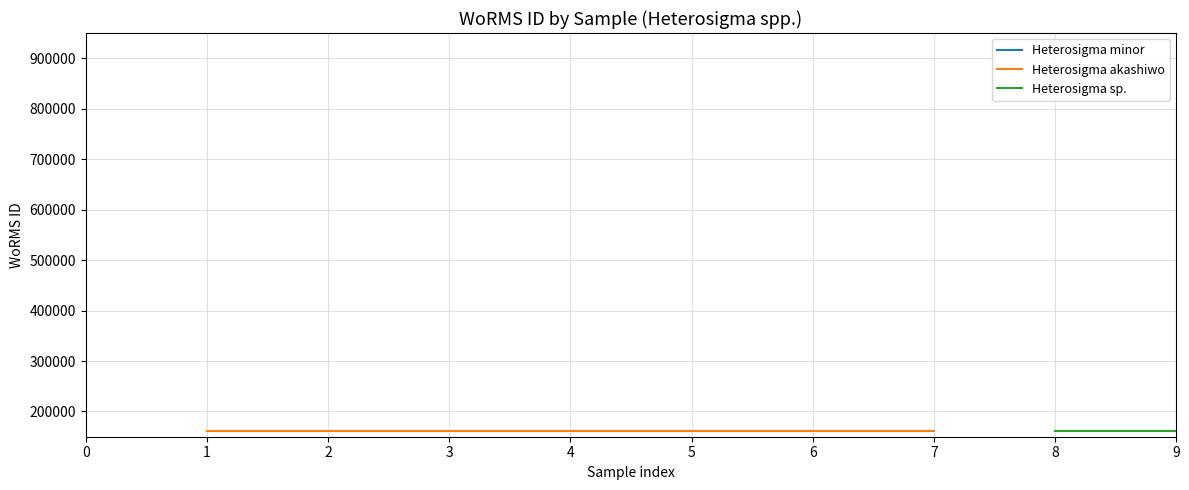

Rank the series at 5 from lowest to highest value.

Heterosigma minor, Heterosigma akashiwo, Heterosigma sp.